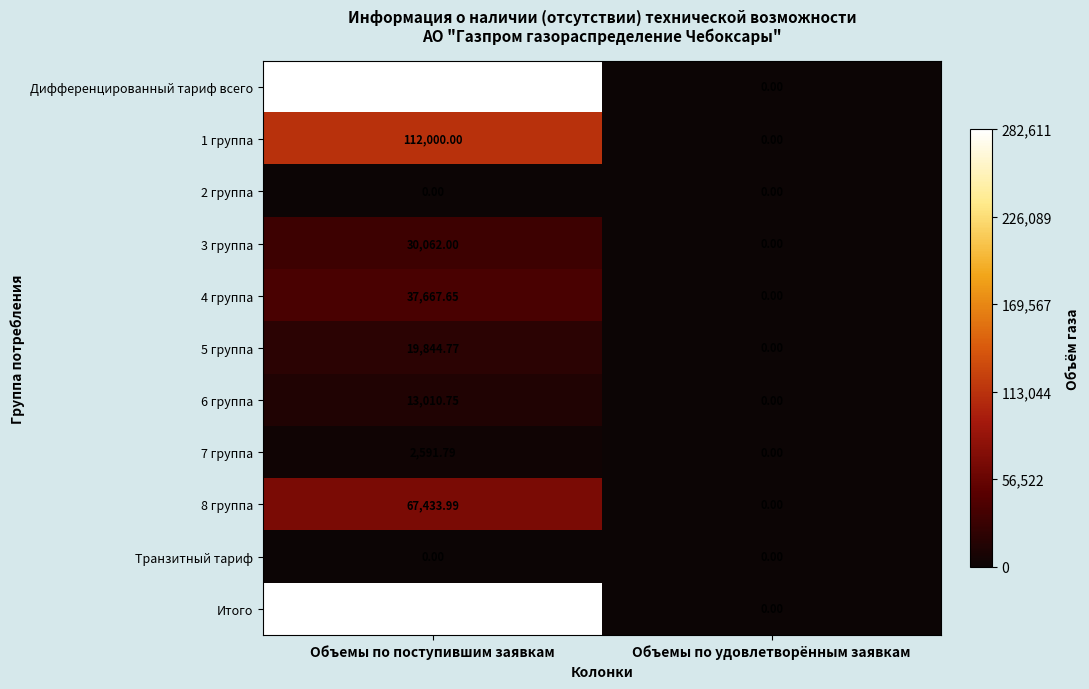

Which category has the highest value across all series?

Объемы по поступившим заявкам